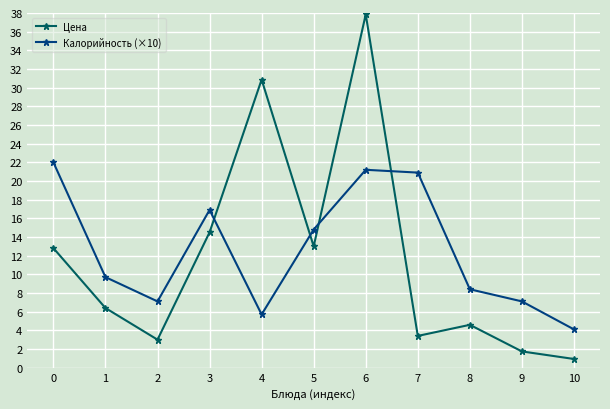

Which series changed the most between 4 and 5?

Цена